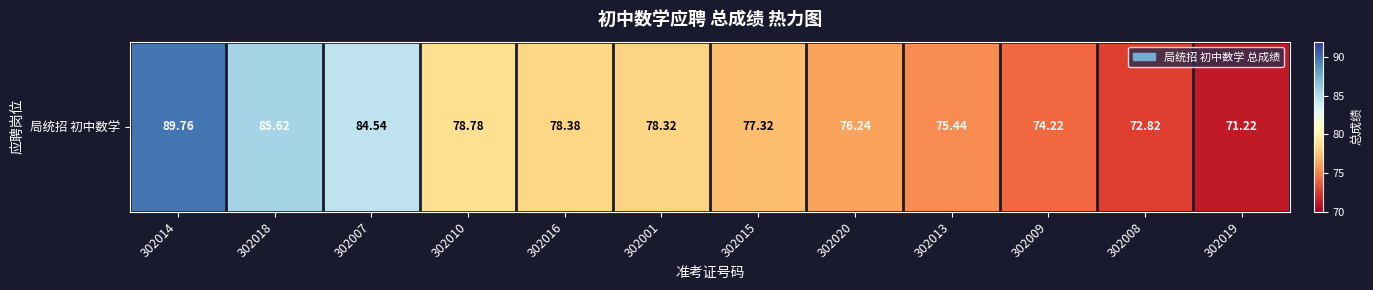

What is the ratio of the value at 302008 to the value at 302009?

1.0